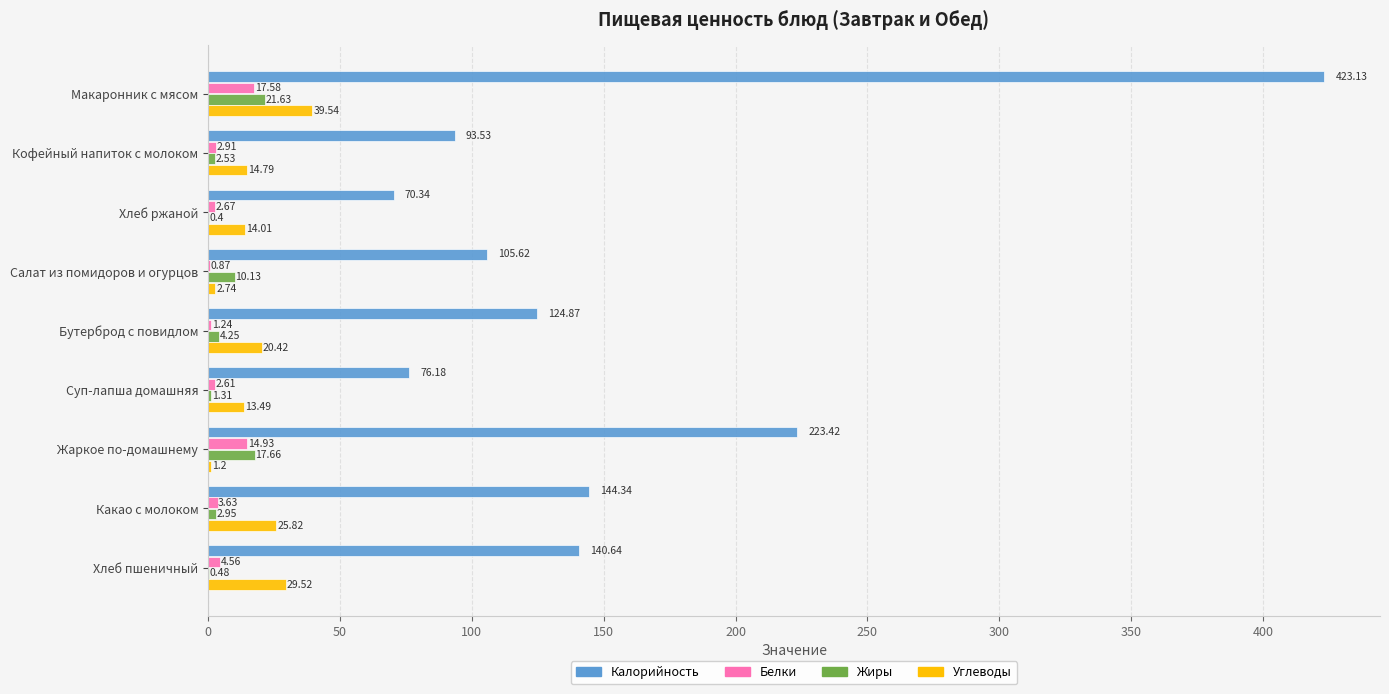

What is the sum of all Белки values?

51.0